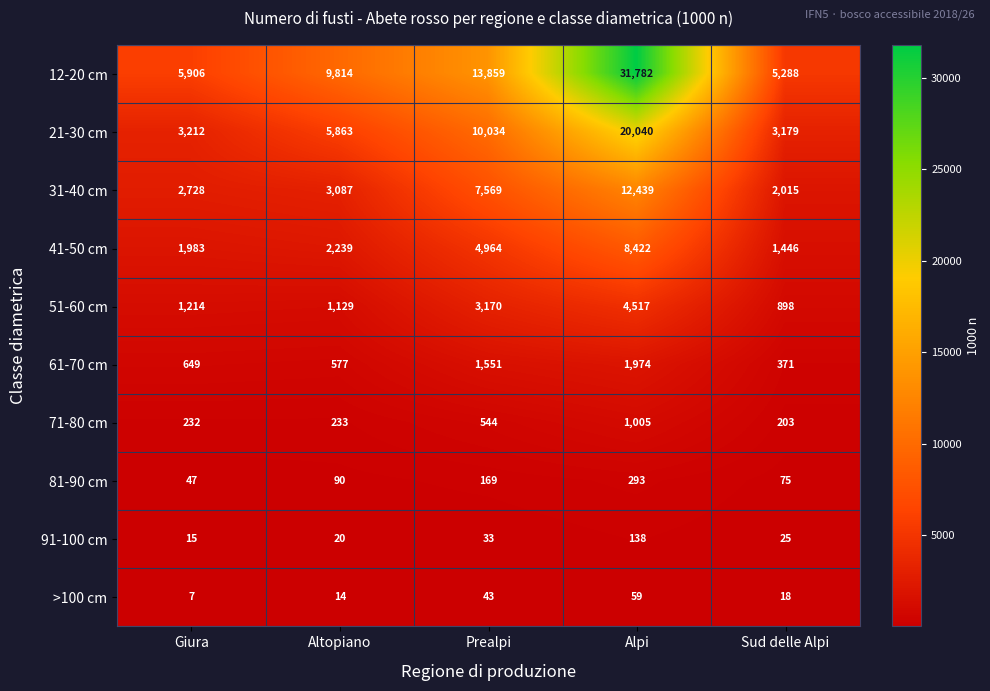

Between Alpi and Sud delle Alpi, which series saw the biggest shift?

12-20 cm